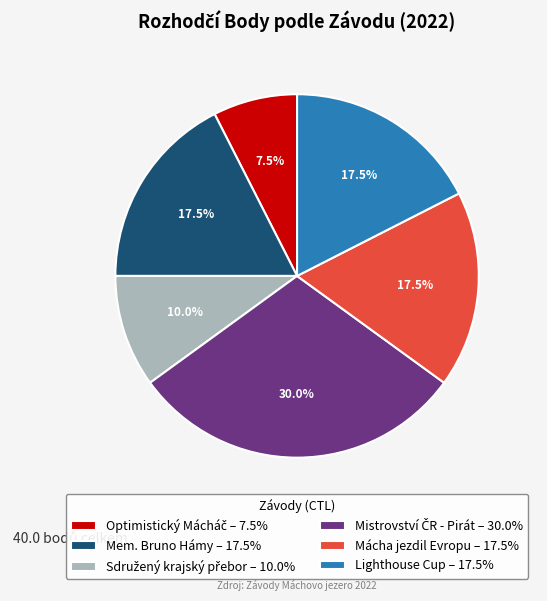

Do Mácha jezdil Evropu – 17.5% and Mem. Bruno Hámy – 17.5% together represent more than half of the pie?

No